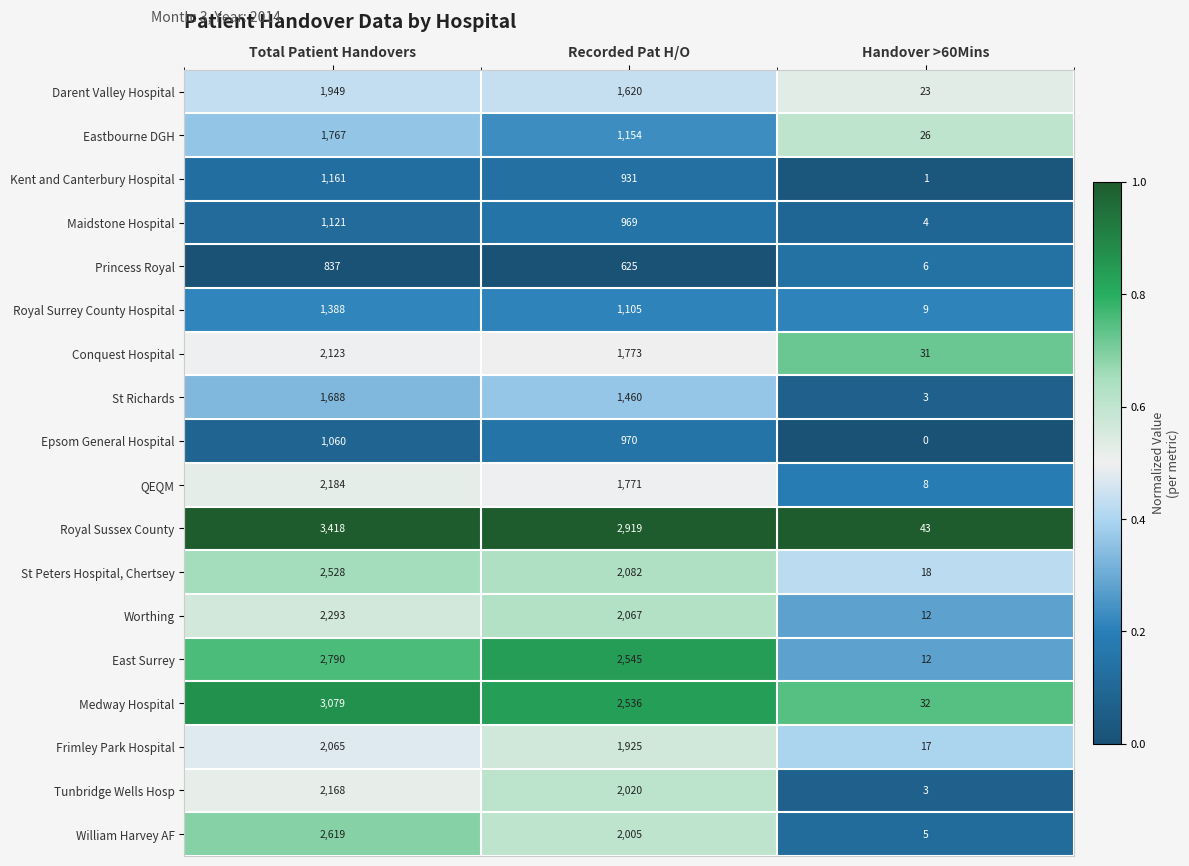

What is the difference between the maximum and minimum values in the QEQM series?

2176